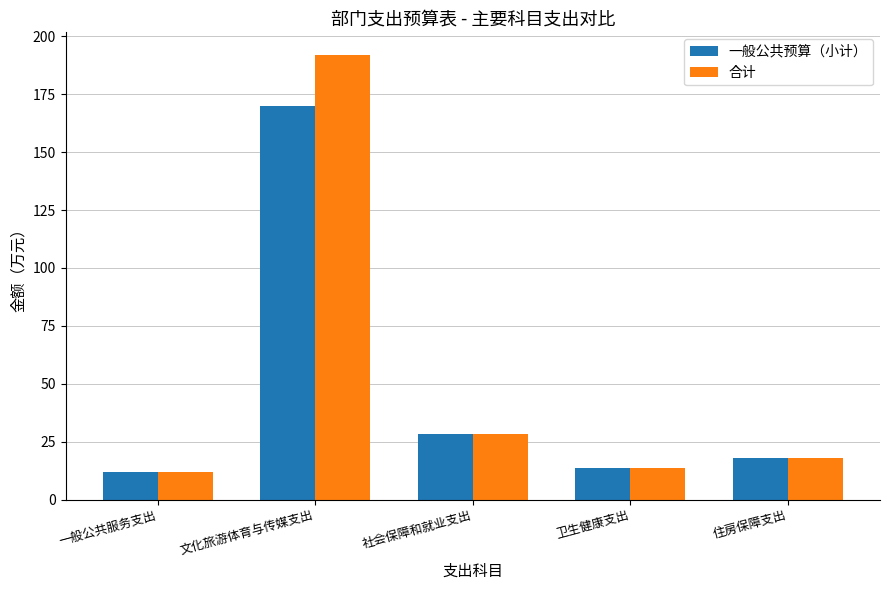

How many bars are there in total?

10